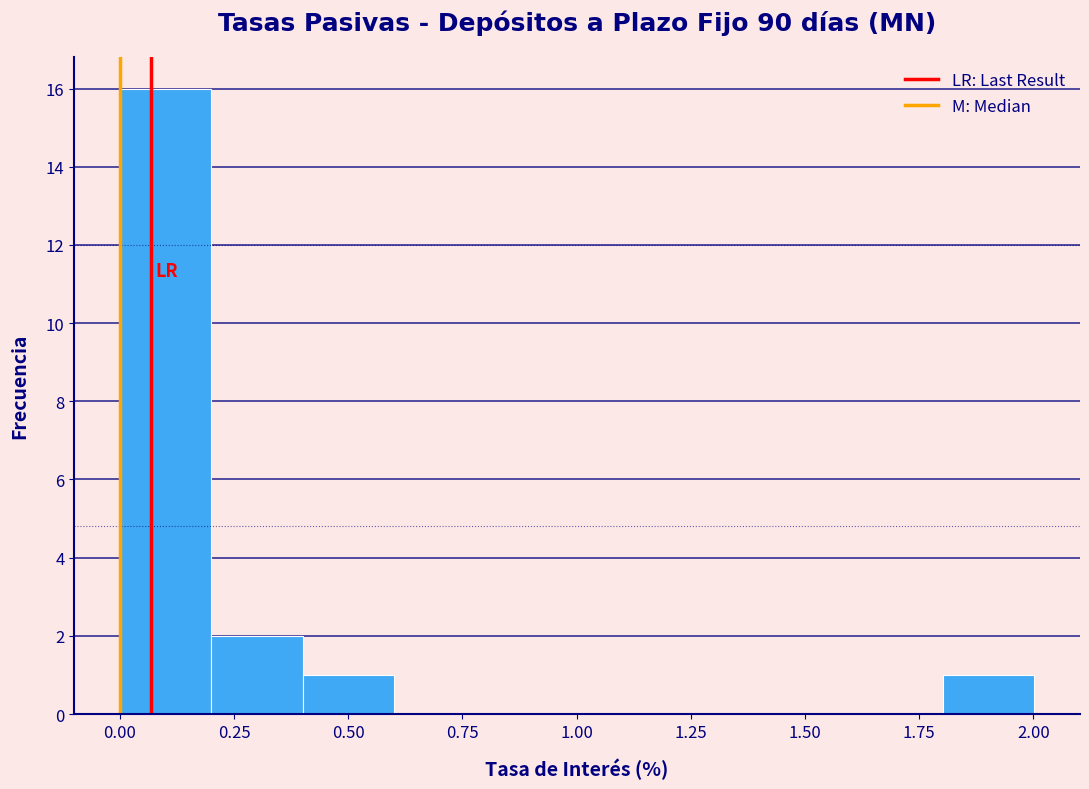

What is the height of the bar covering 1.8 to 2.0 on the x-axis? Neither the bar edges nor the heights are printed on the chart, so give them approximately, as read against the axes.

1